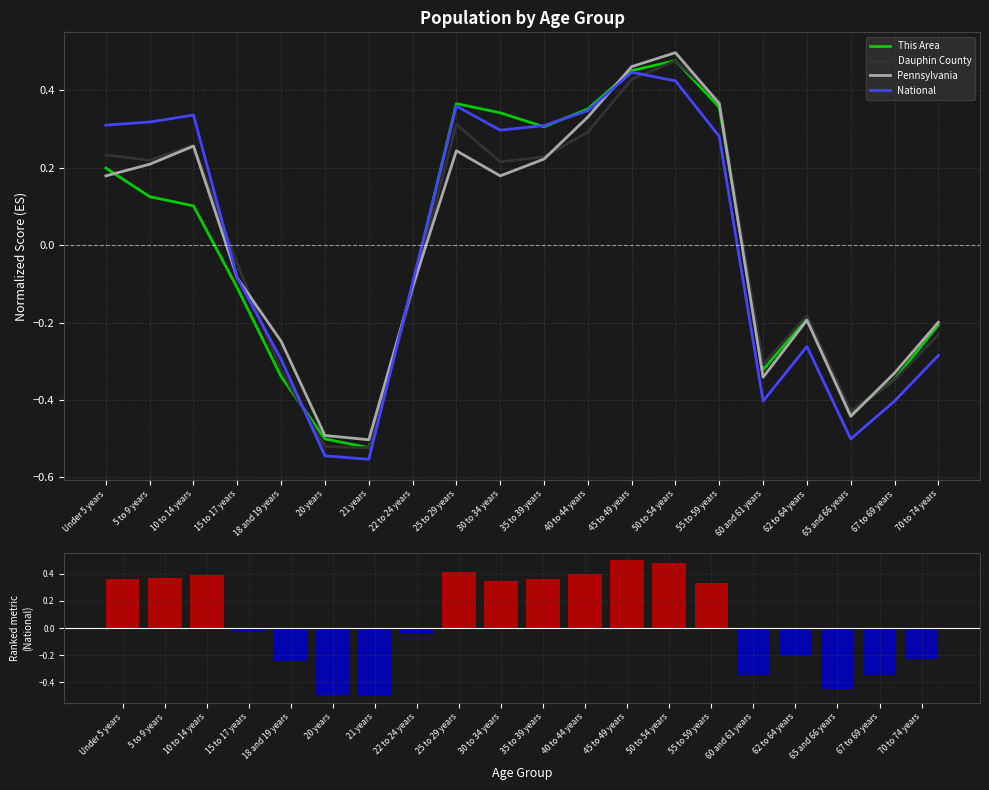

At how many categories does at least one series exceed 0?

10